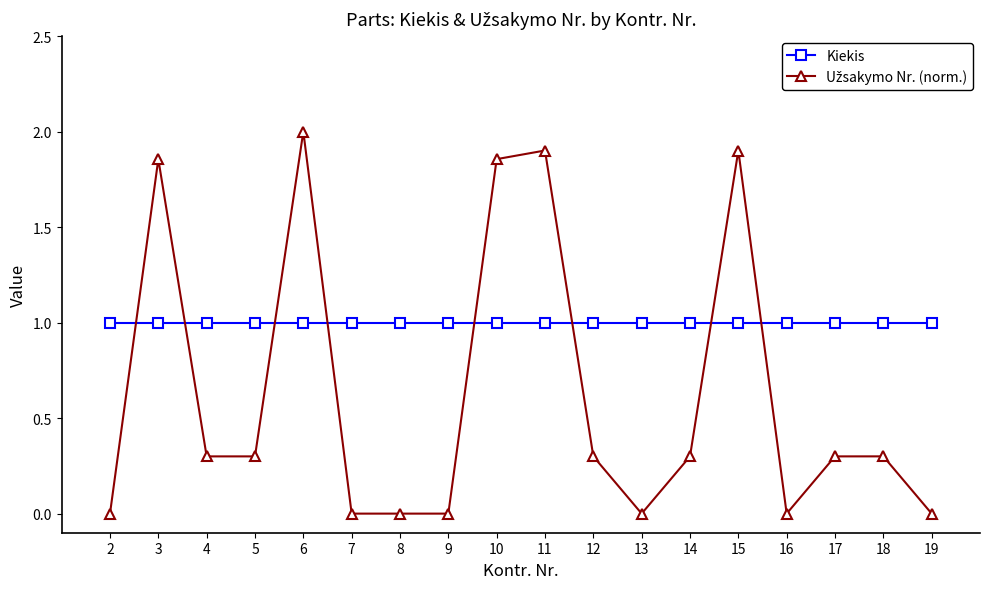

What is the average value of the Kiekis series?

1.0